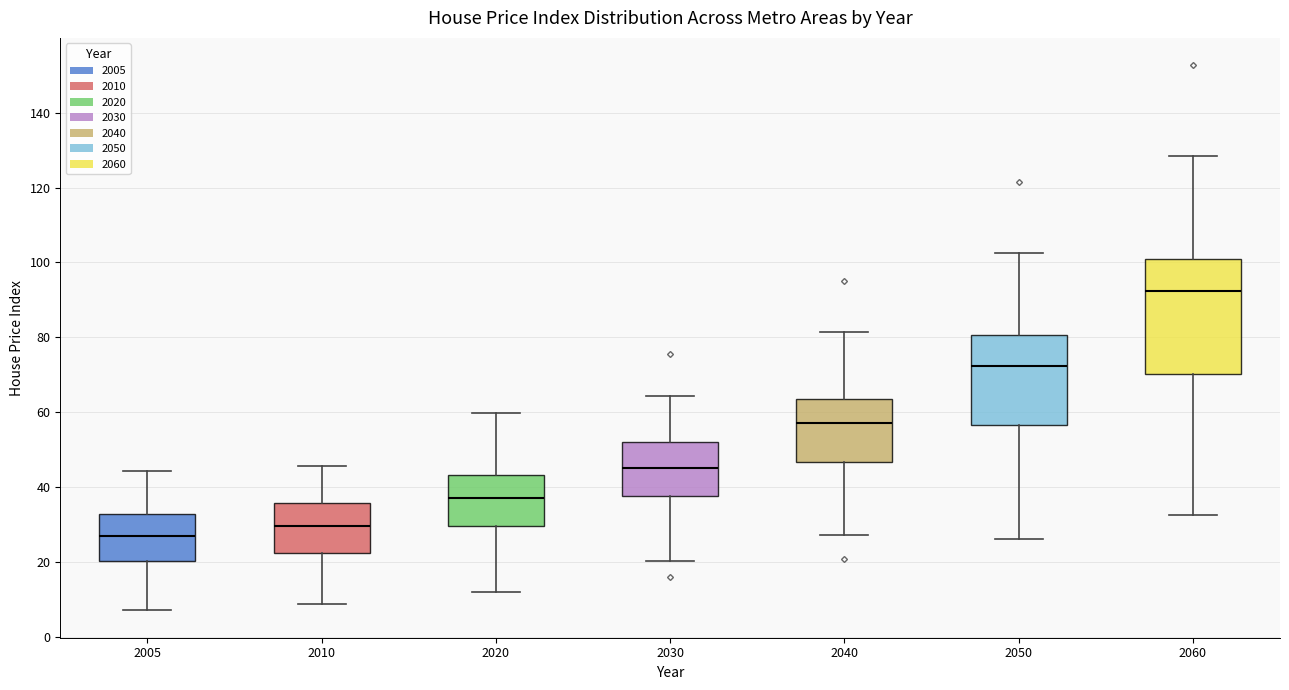

Which box's median line is the lowest?

2005